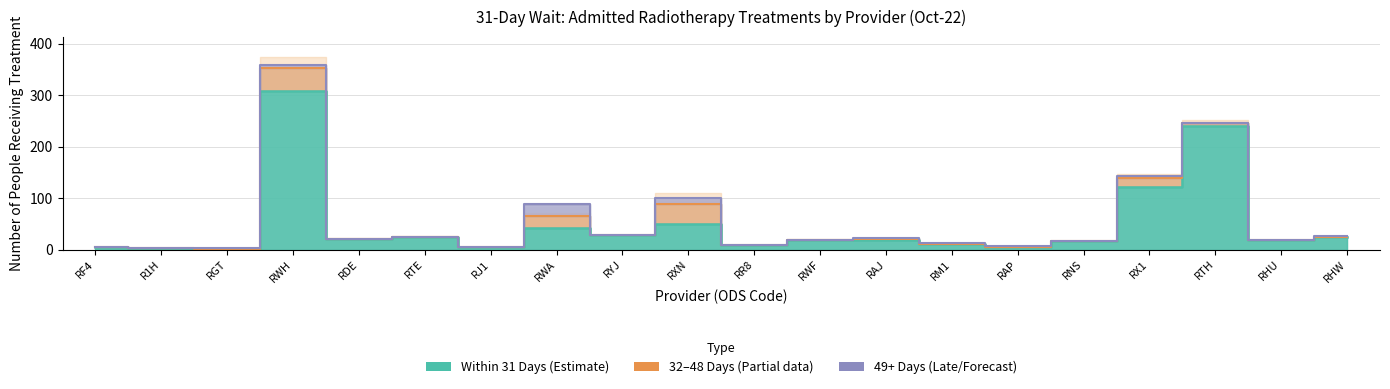

Which series has the largest total across all categories?

Within 31 Days